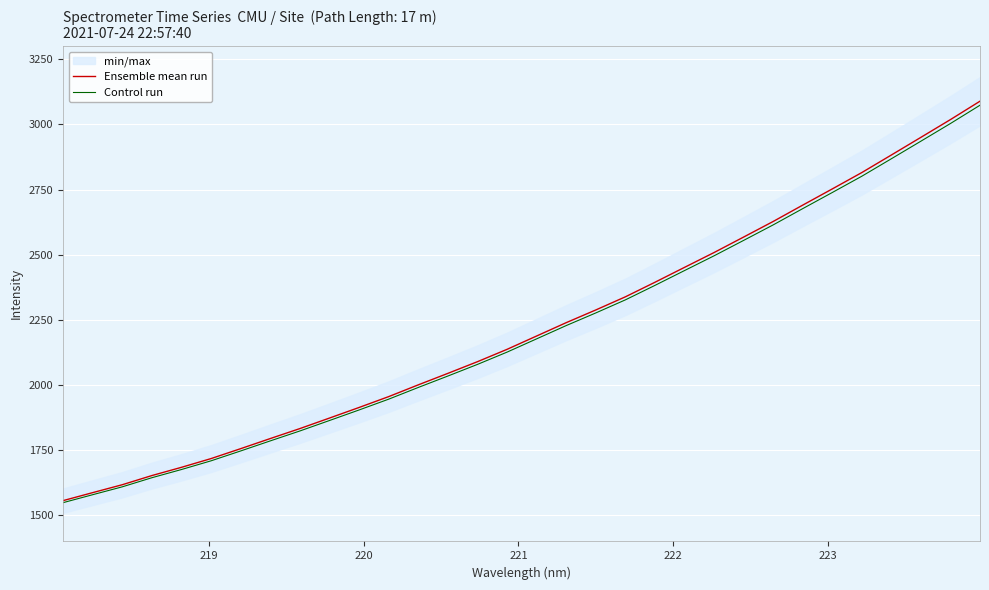

How many lines are shown in the chart?

2